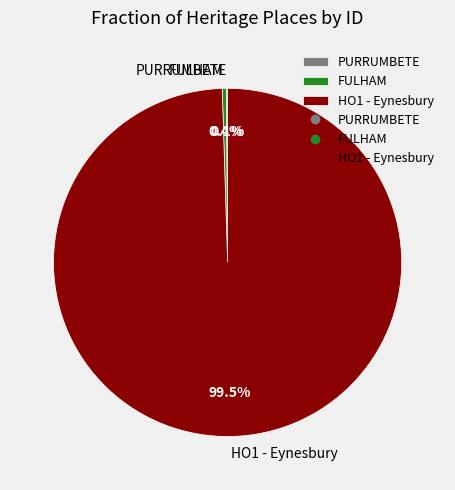

Is HO1 - Eynesbury the majority of the pie?

Yes